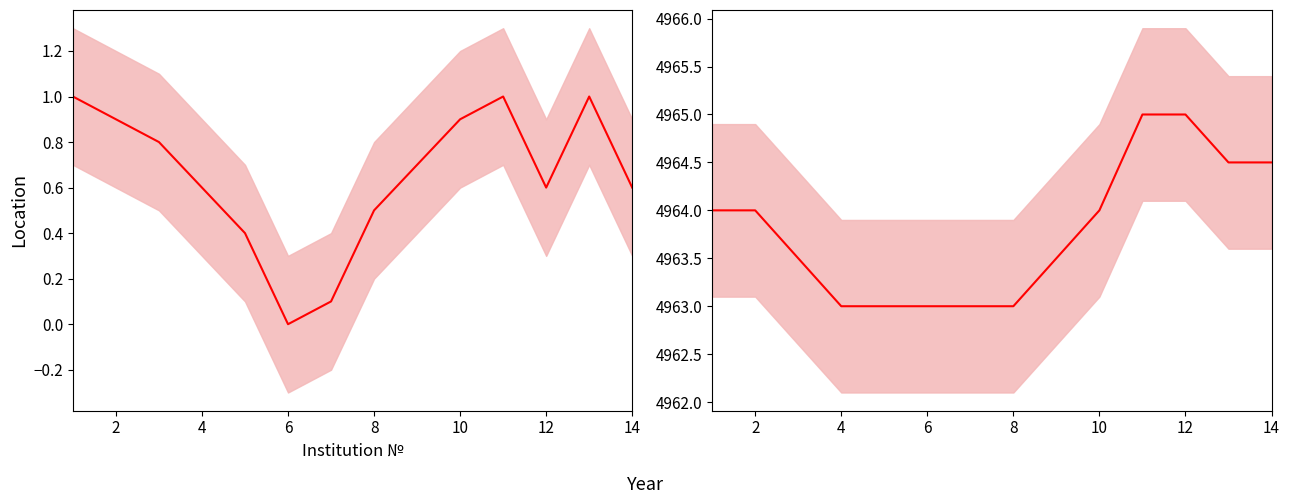

How many values in the Score series are below 4964?

7